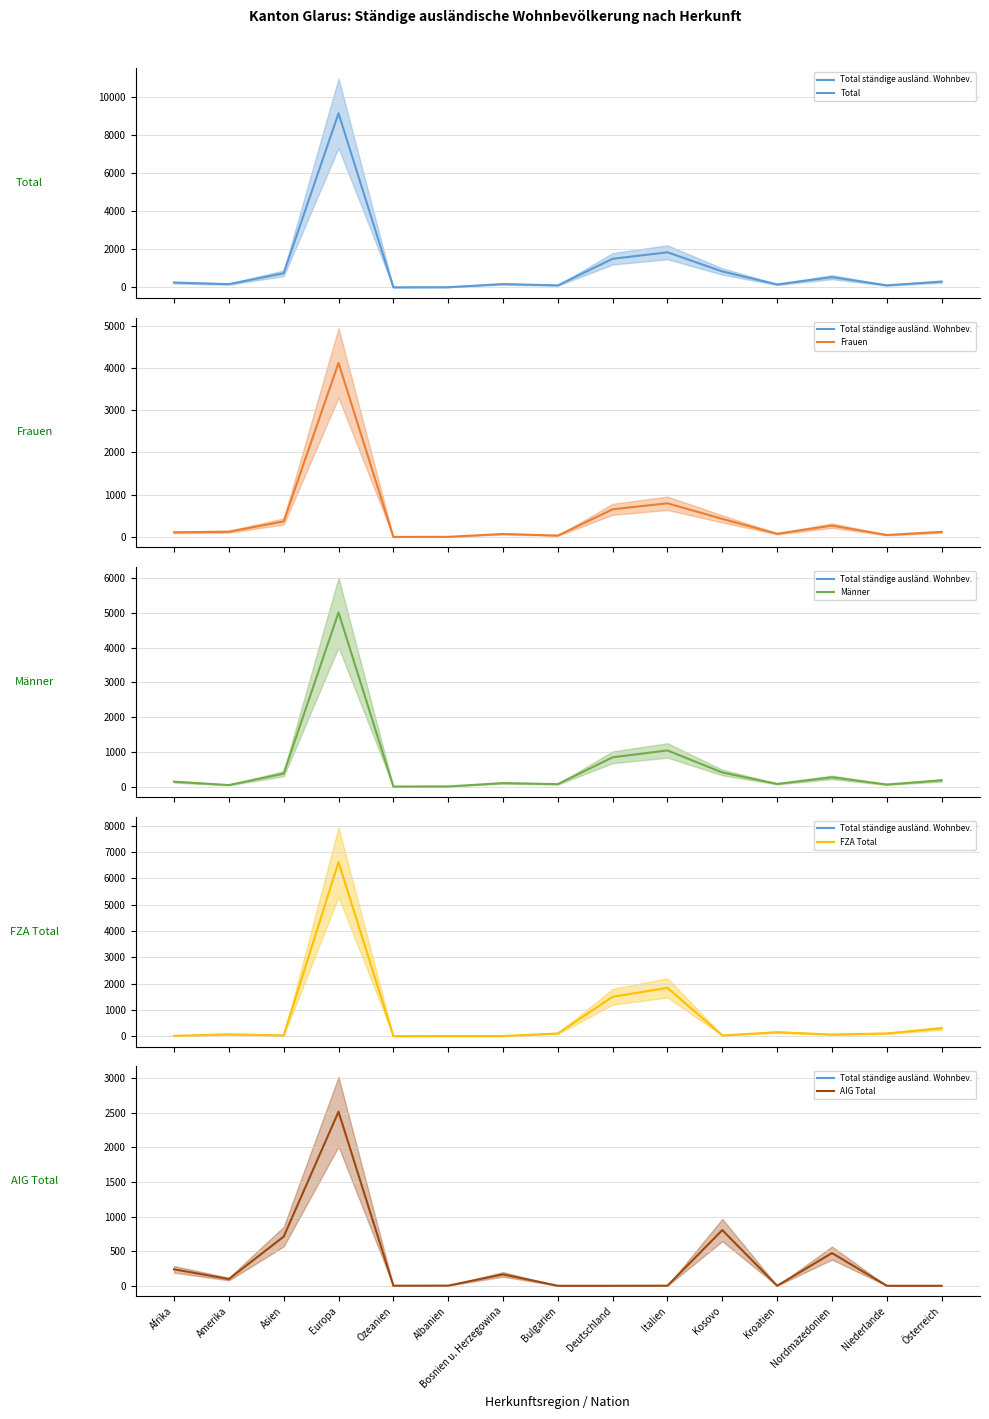

Is it true that Total equals 202 at Nordmazedonien?

False